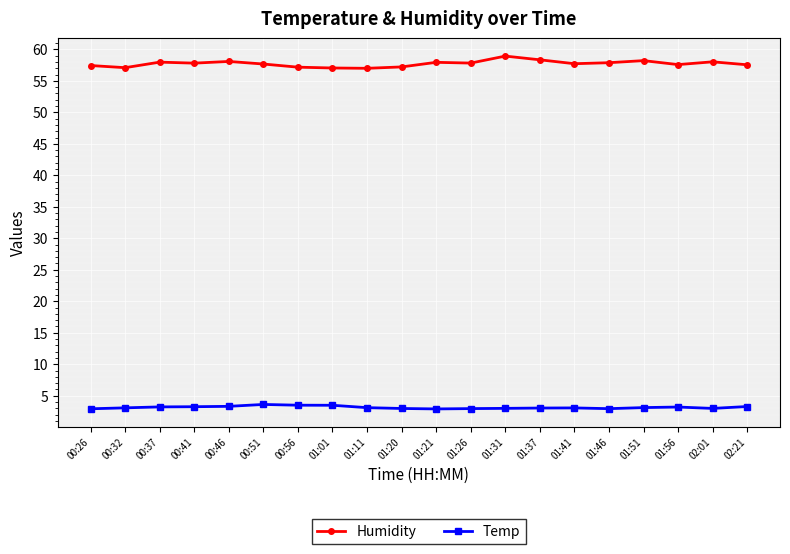

What is the sum of the Humidity values at 01:26 and 01:41?

115.5